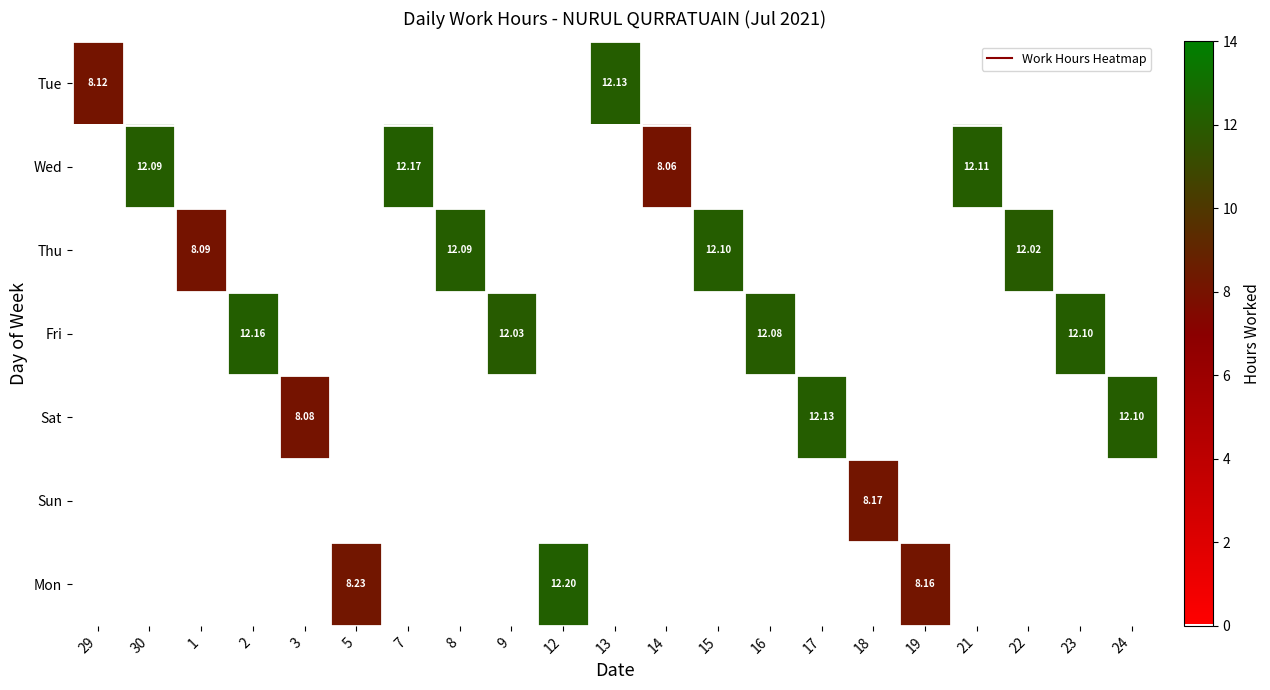

True or false: Sat has a value of -4.9 at 18.

False